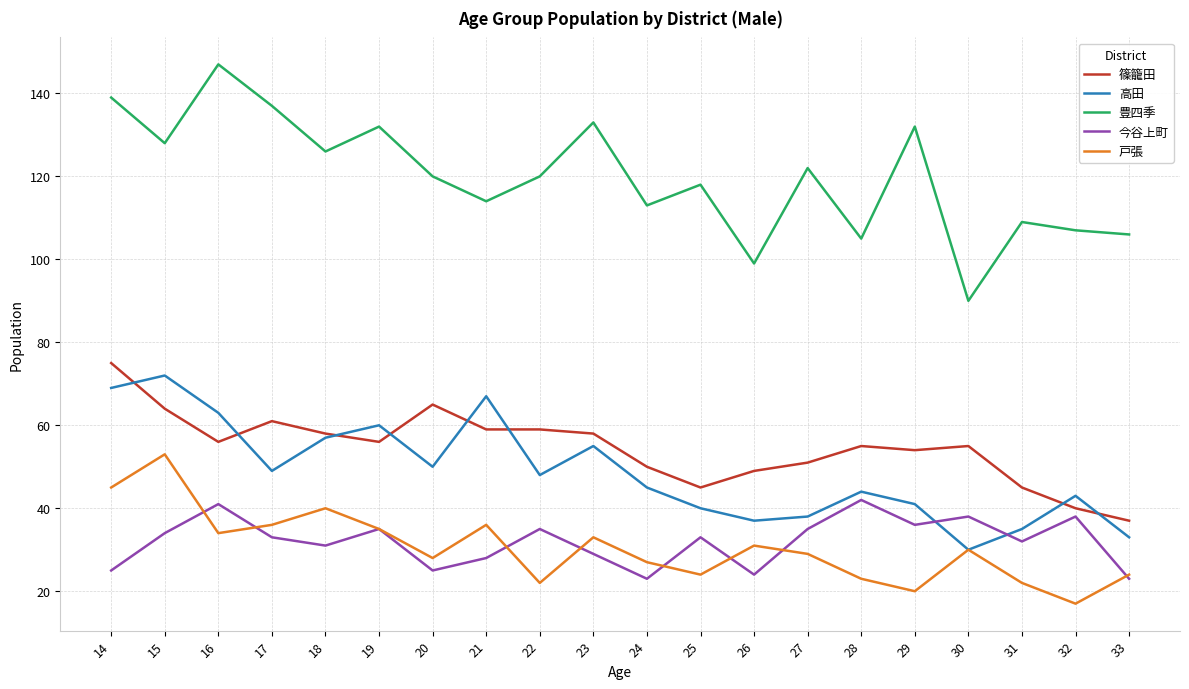

Is this an area chart (filled region under the line)?

No